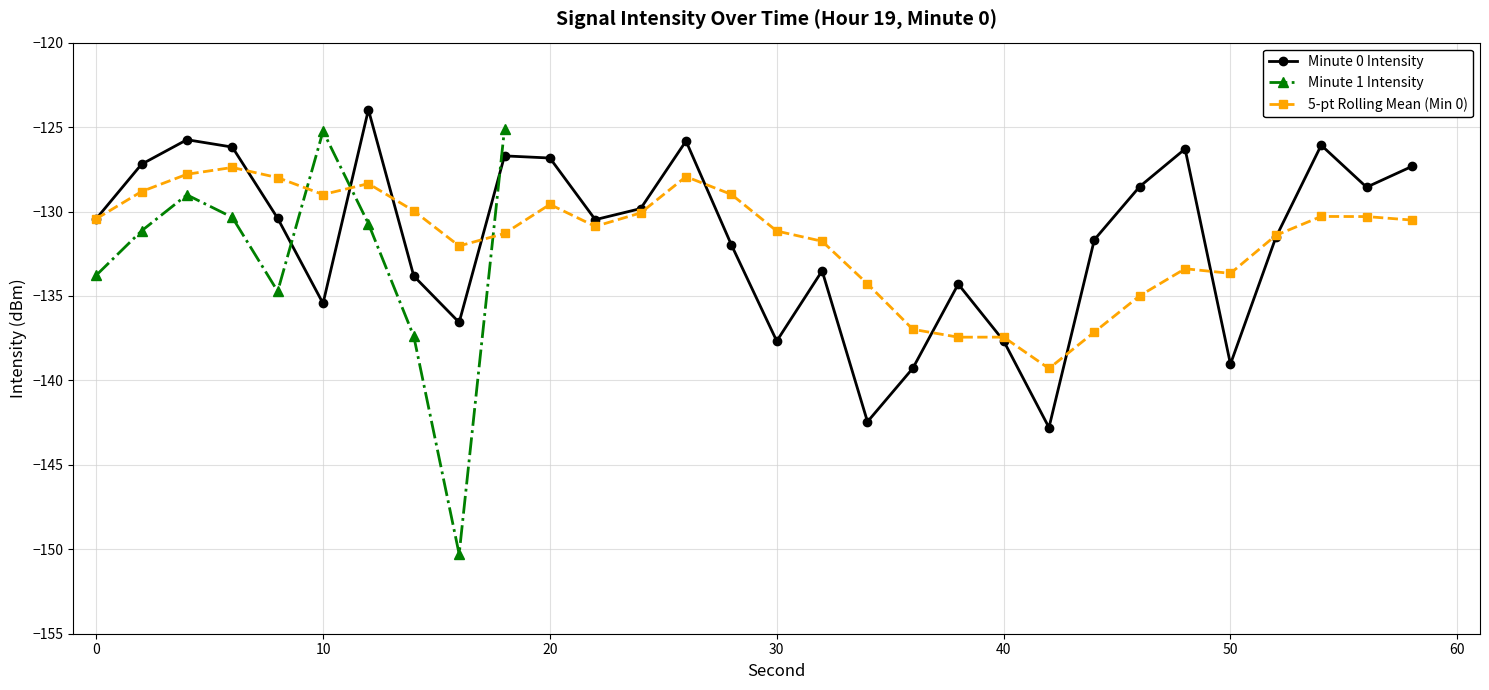

The 5-pt Rolling Mean (Min 0) series shows -137.4 at 40. True or false?

True